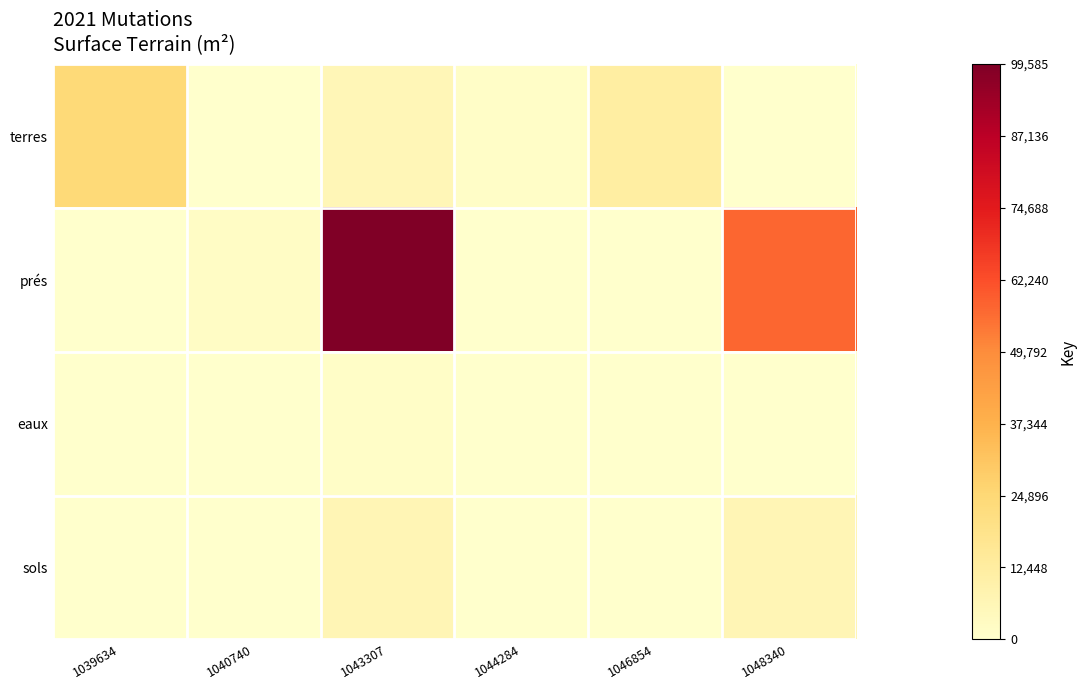

At 1040740, list the series in order from largest to smallest.

prés, terres, eaux, sols